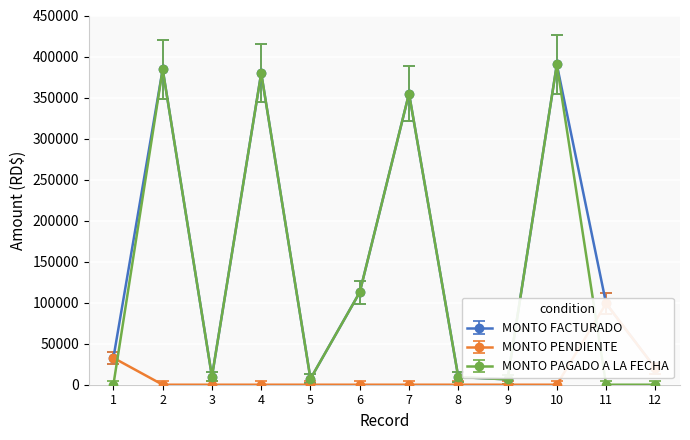

Reading left to right, extract all data points from this chart.

MONTO FACTURADO: 32746.9	384483.1	9980.0	379797.1	7168.4	112688.0	354864.7	9376.0	6526.9	390291.0	99000.0	20000.0
MONTO PENDIENTE: 32746.9	0.0	0.0	0.0	0.0	0.0	0.0	0.0	0.0	0.0	99000.0	20000.0
MONTO PAGADO A LA FECHA: 0.0	384483.1	9980.0	379797.1	7168.4	112688.0	354864.7	9376.0	6526.9	390291.0	0.0	0.0